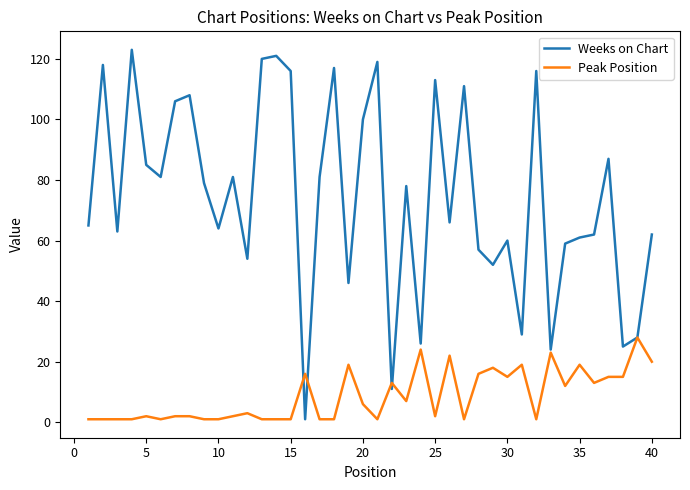

Which series has the largest range (max minus min)?

Weeks on Chart